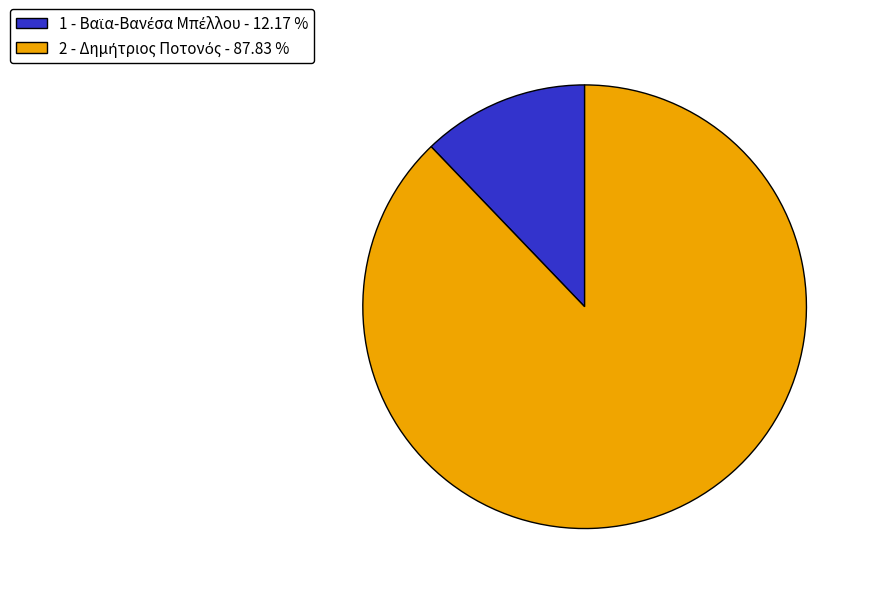

Does any single category account for the majority?

Yes